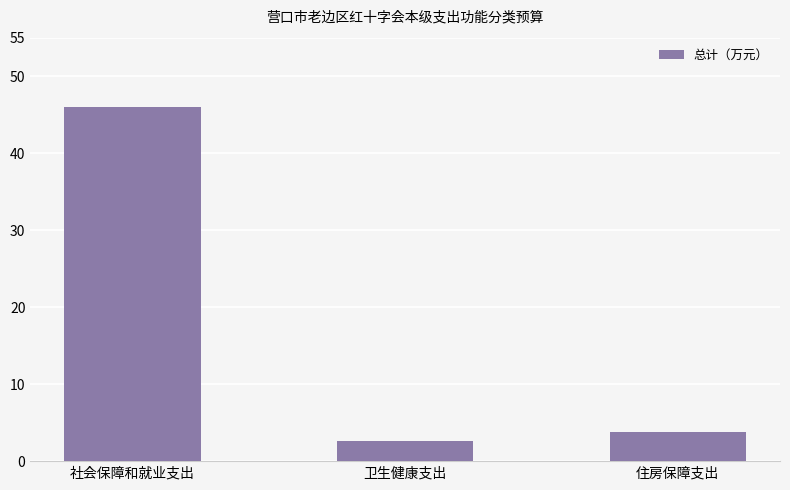

Reading right to left, what are all the values shown in this chart?

住房保障支出=3.7	卫生健康支出=2.6	社会保障和就业支出=46.0